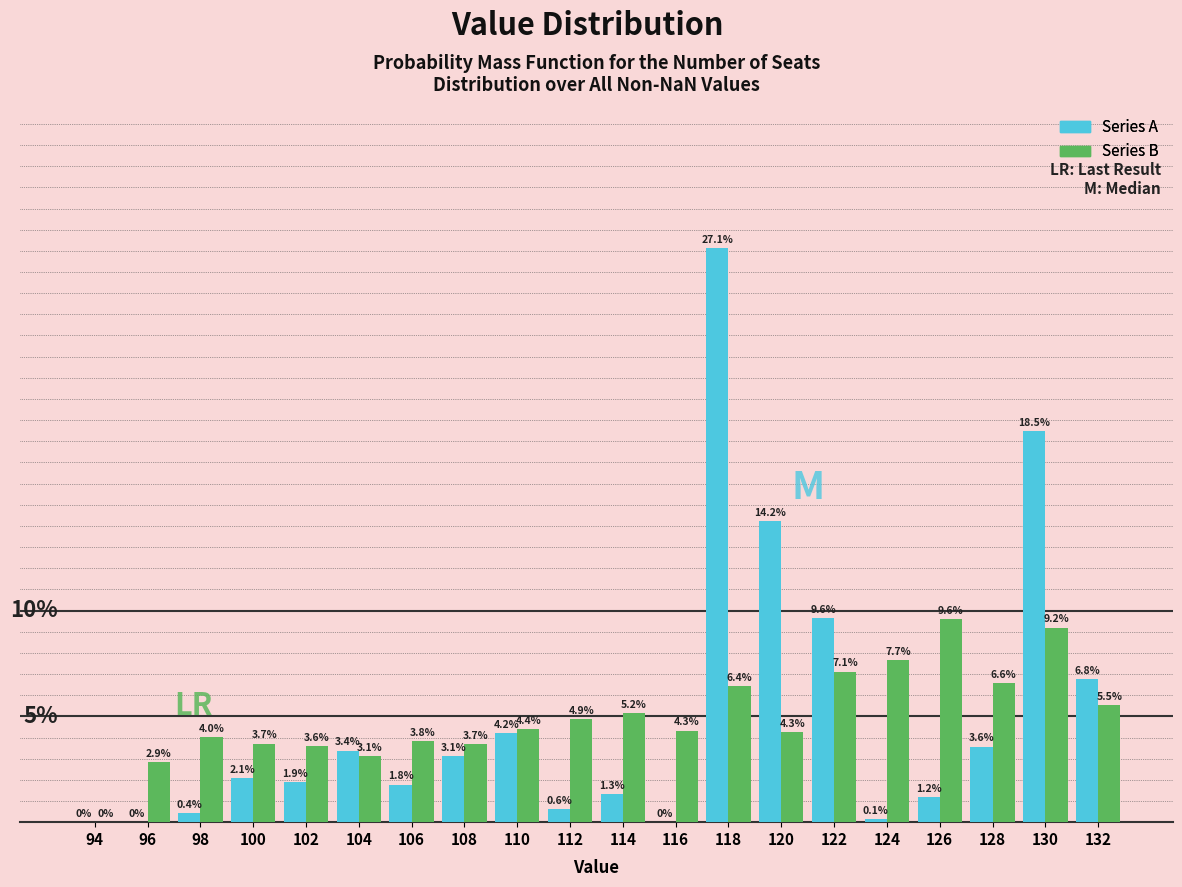

Between 116 and 124, which series saw the biggest shift?

Series B